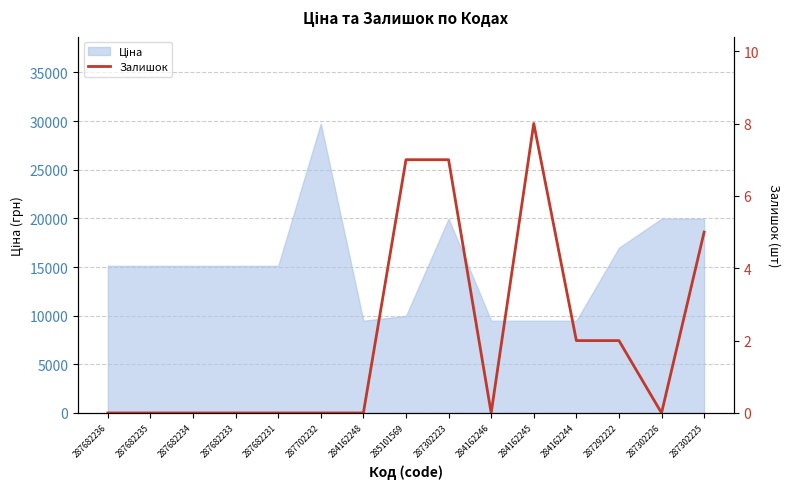

How many data points does each series have?

15